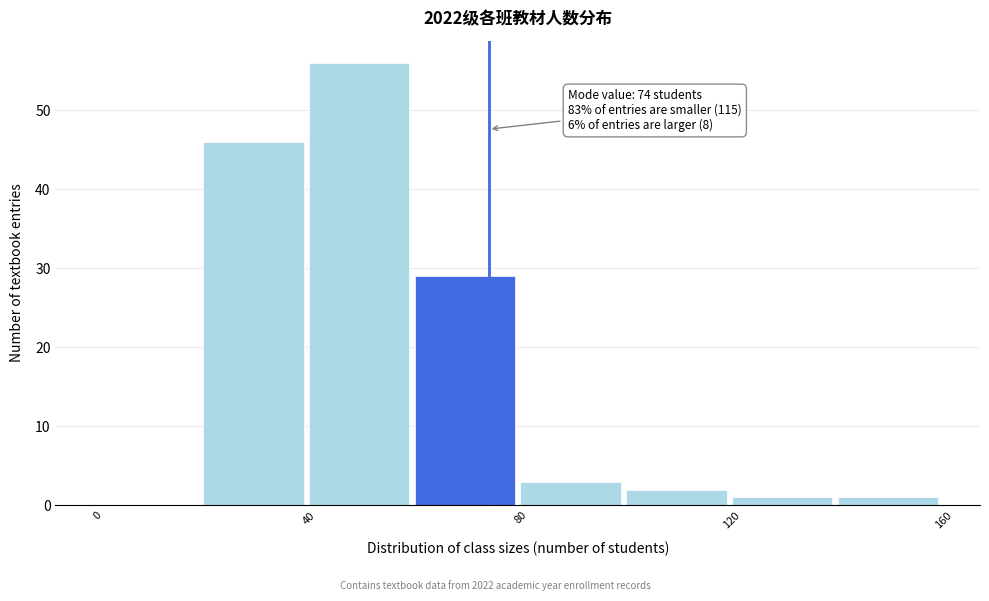

Over which range of the x-axis is the bar tallest?

40 to 60